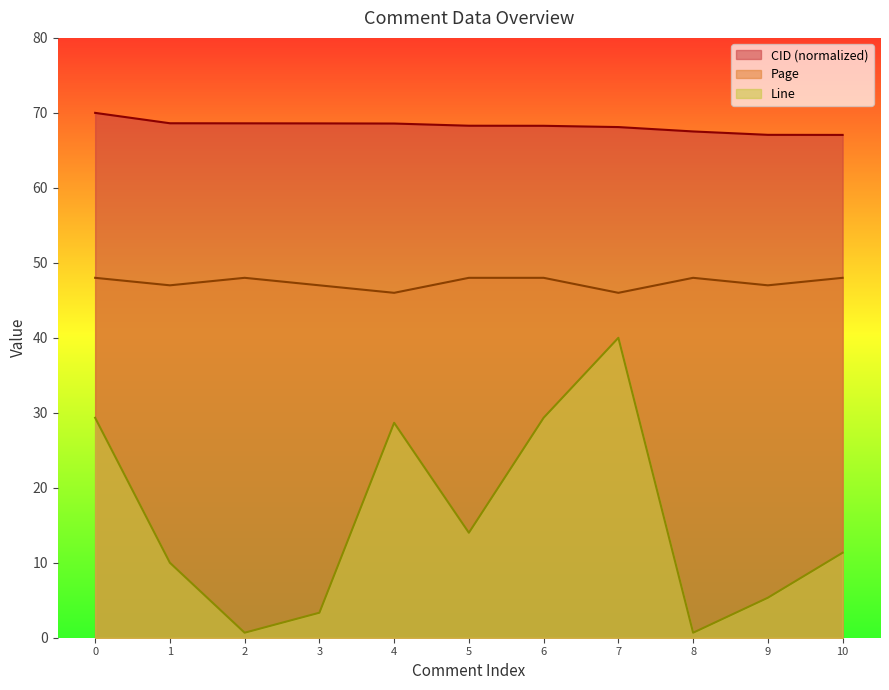

True or false: Line and Page cross at least once.

False